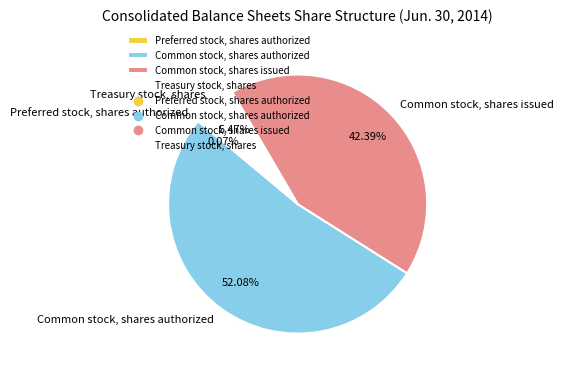

To the nearest percent, what percentage of the pie is Common stock, shares issued?

42%